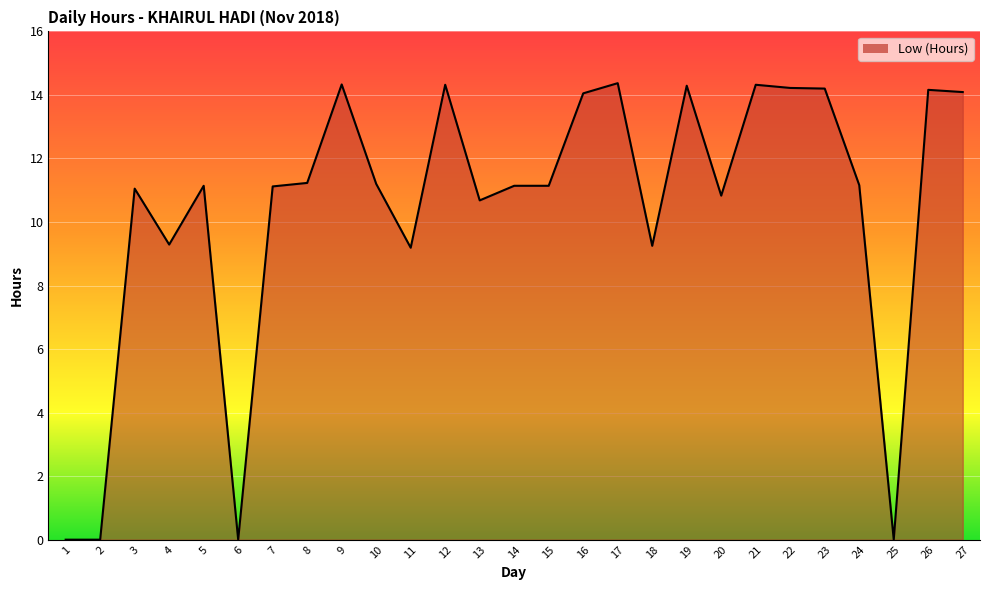

What is the maximum value shown in the chart?

14.4